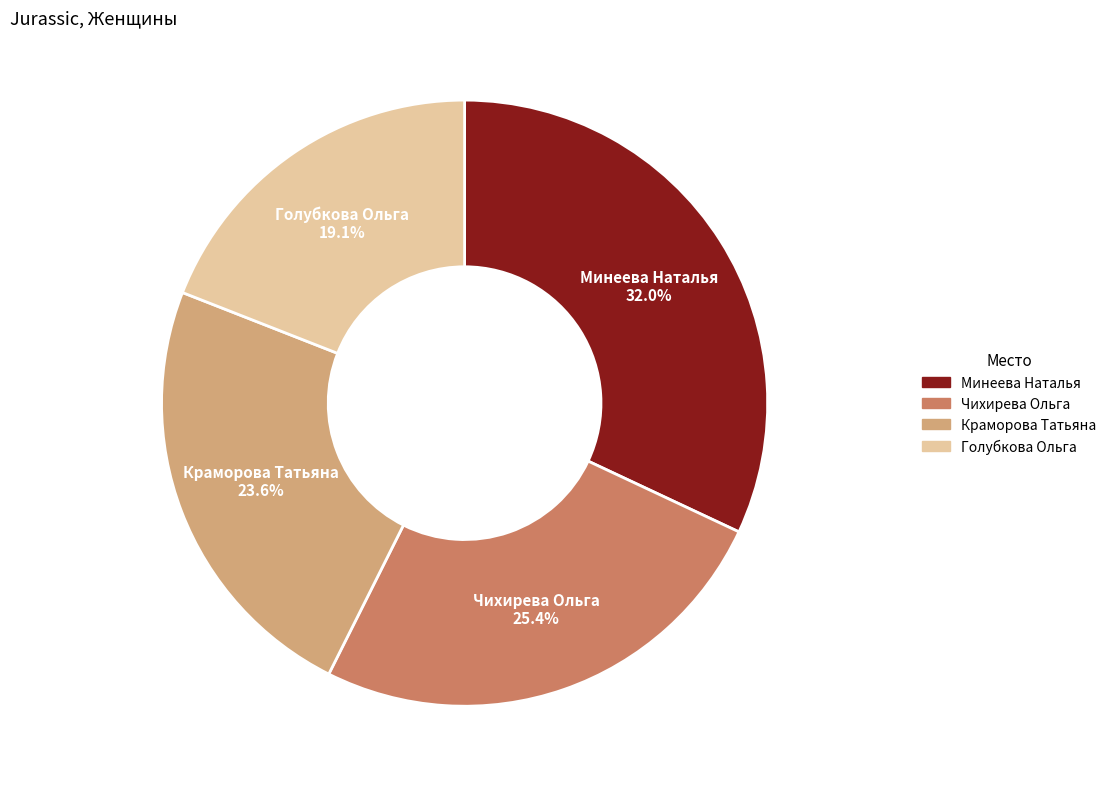

To the nearest percent, what is the difference between the largest and smallest slice percentages?

13%